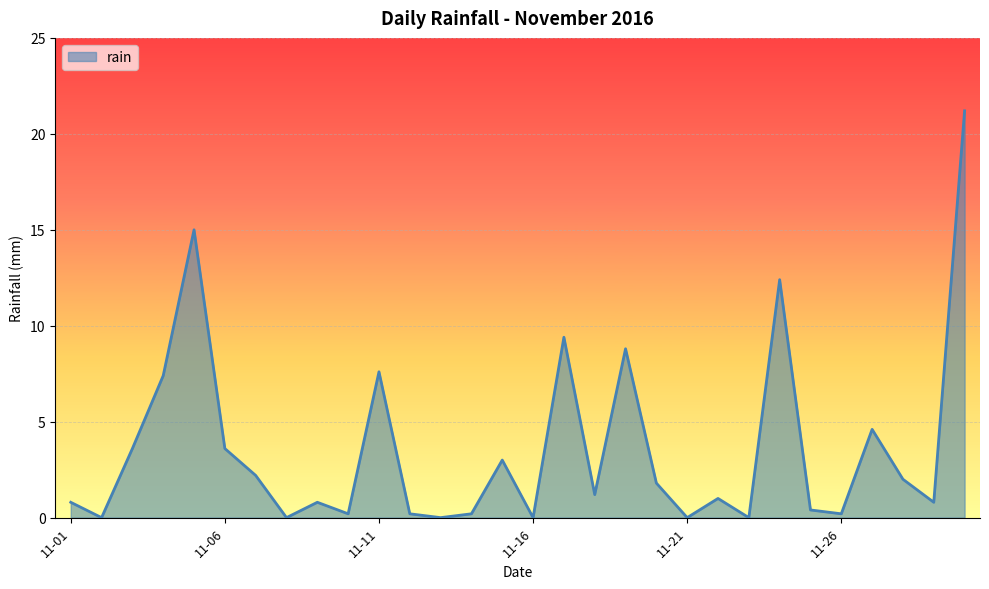

What is the greatest value displayed?

21.2